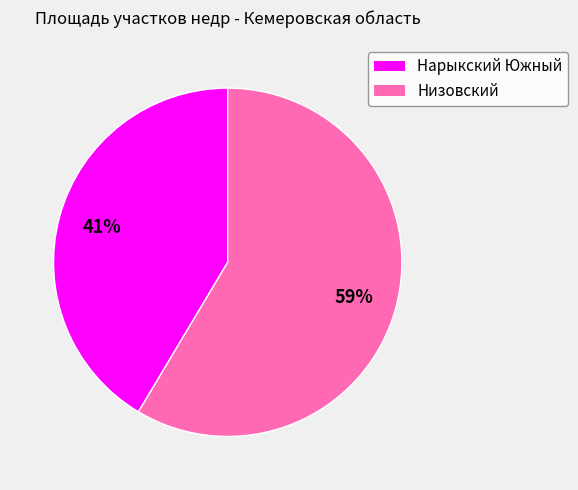

The Нарыкский Южный slice represents 41% of the pie. True or false?

True